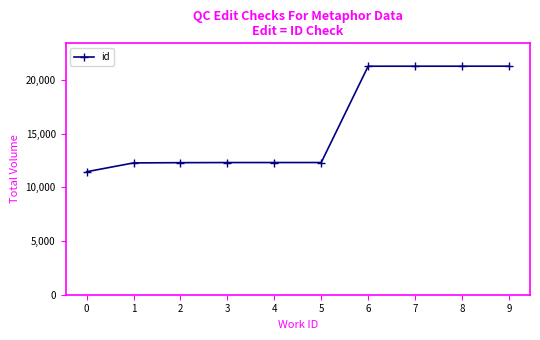

Between 5 and 0, which is larger?

5